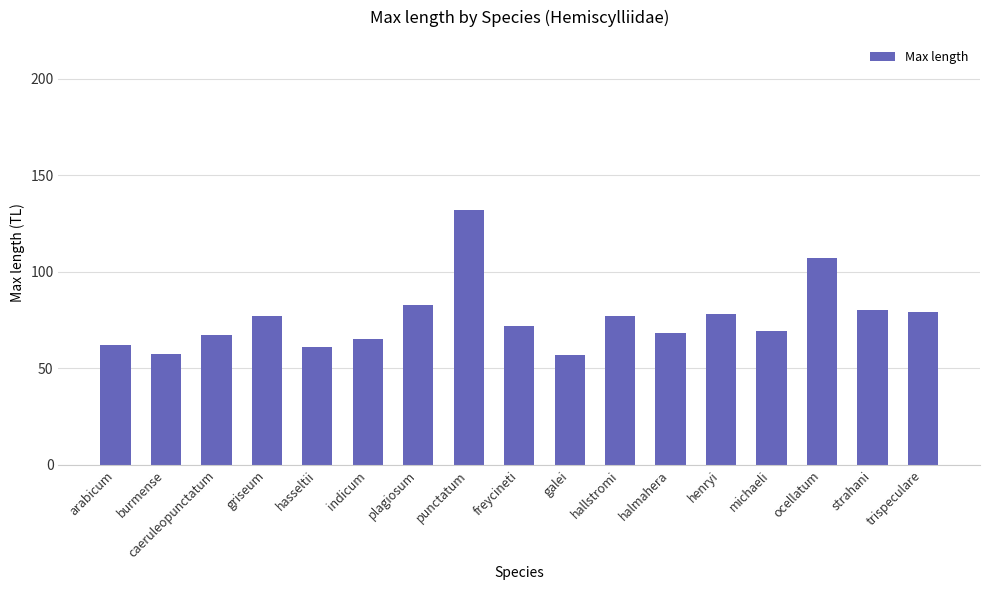

How many series are shown in this chart?

1